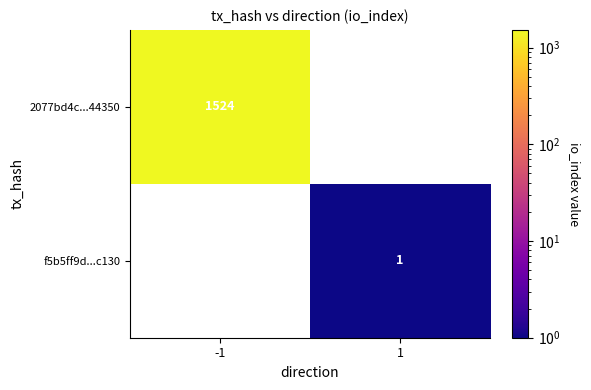

The f5b5ff9d...c130 series shows 1 at 1. True or false?

True